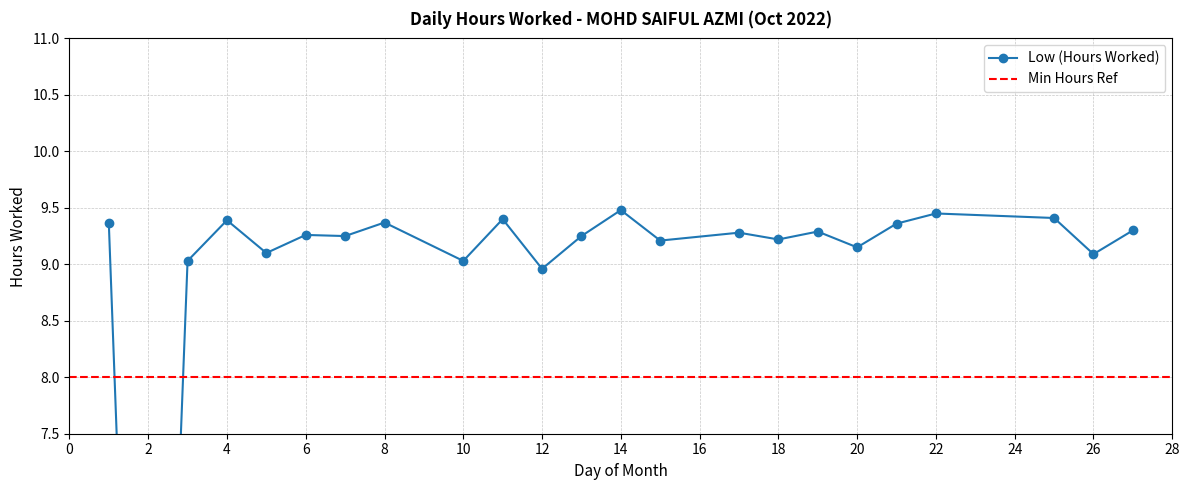

What value does the data have at 20?

9.2